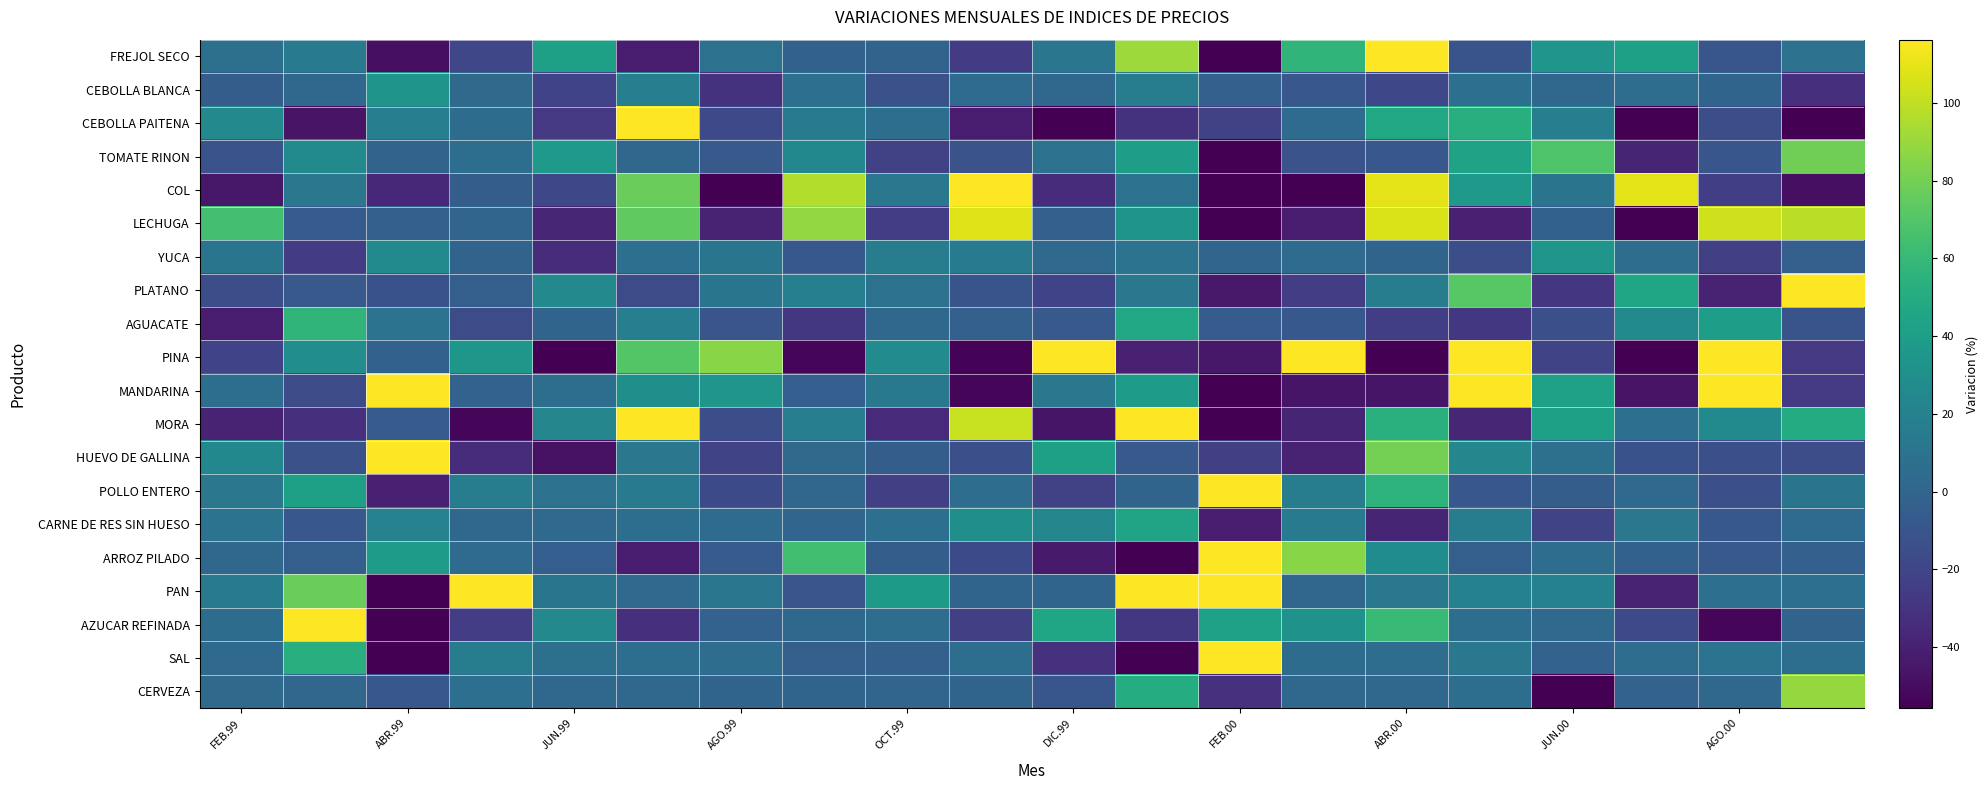

Count the number of data series in this chart.

20